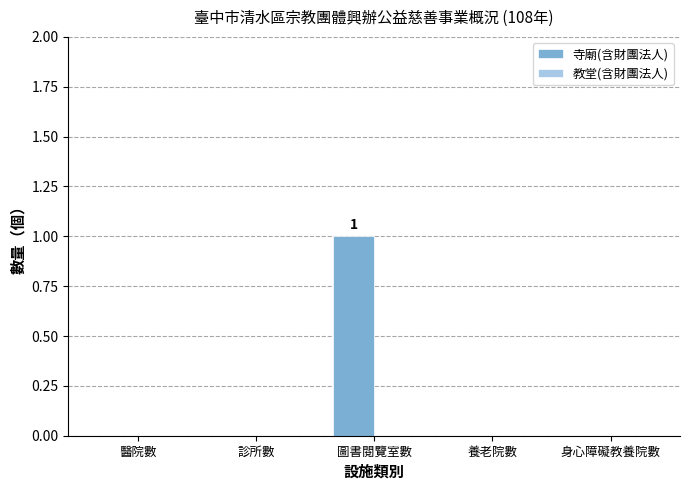

Which category has the highest value across all series?

圖書閱覽室數